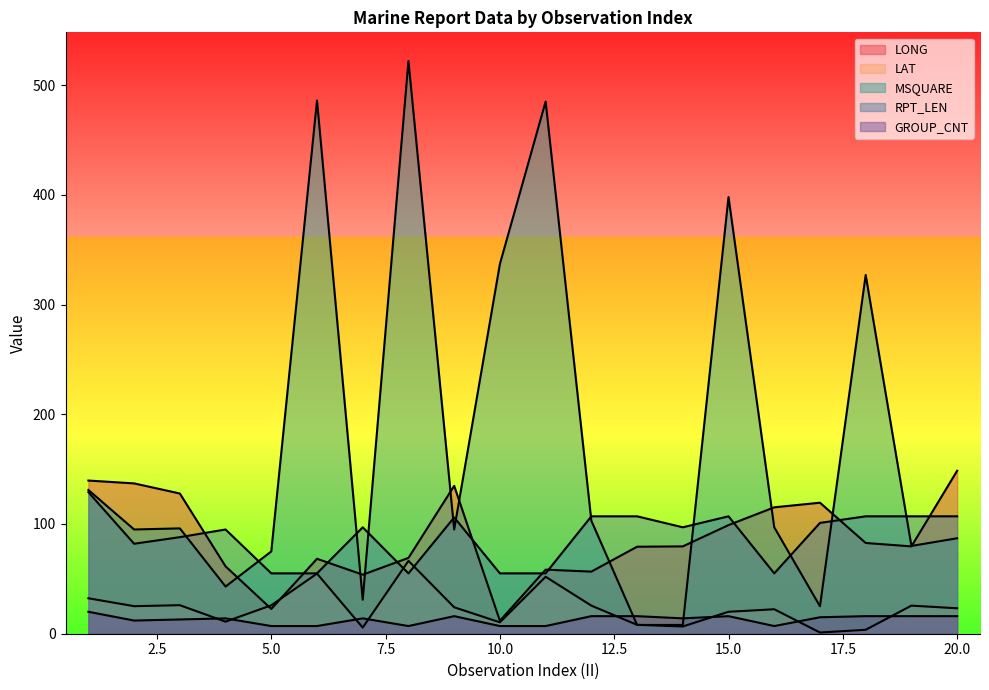

What is the spread (max minus min) of values at 20?

132.5